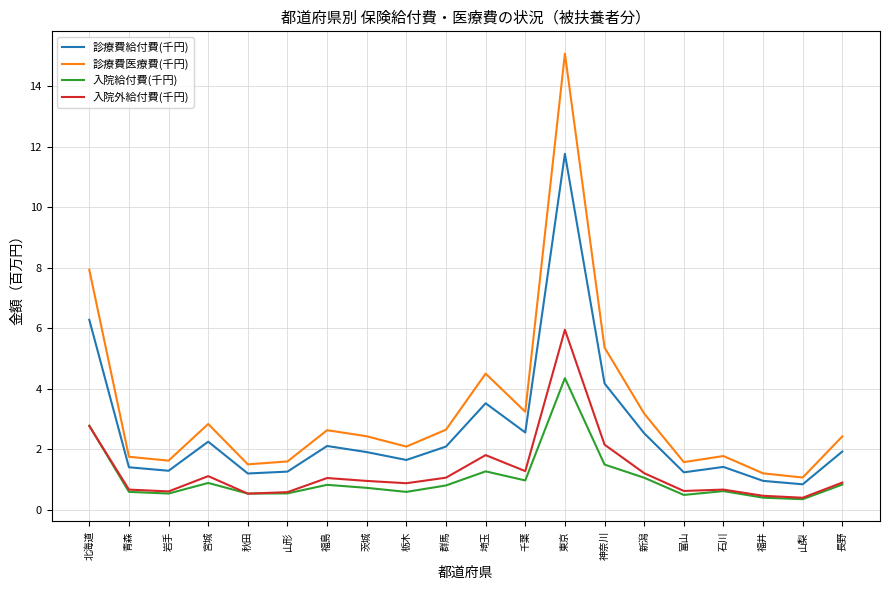

Which category has the highest value across all series?

東京